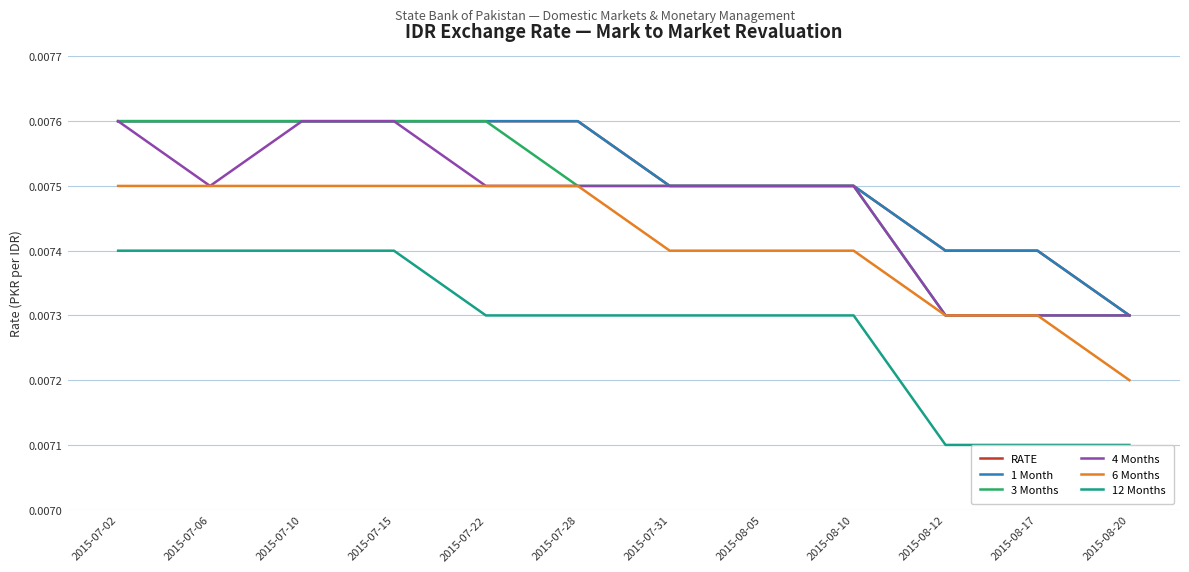

At which category is the sum across all series the highest?

2015-07-02